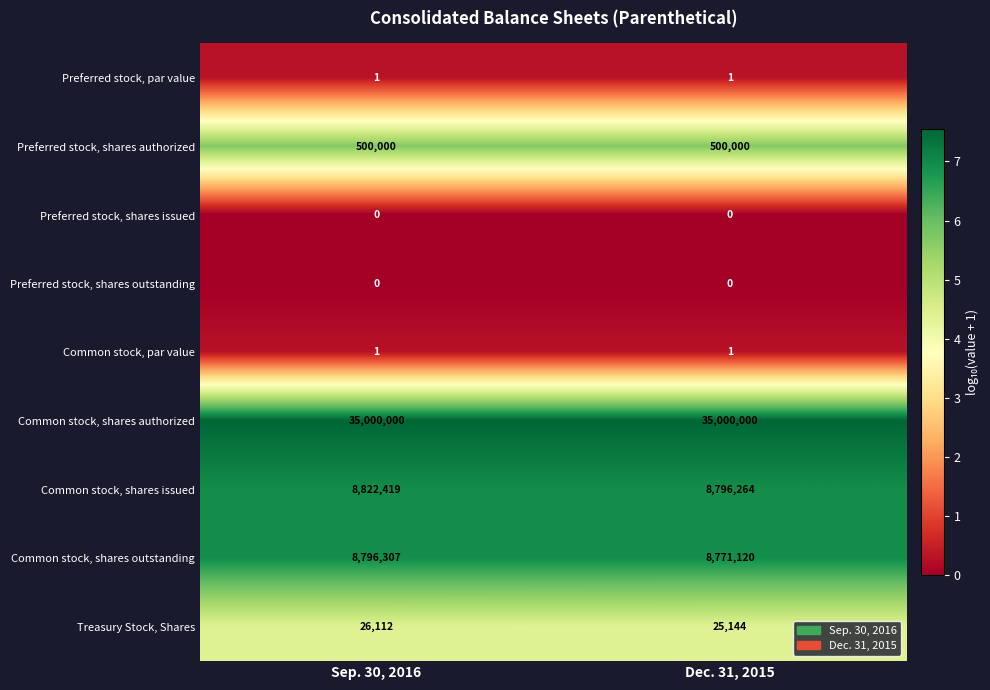

How many distinct data groups are displayed?

9